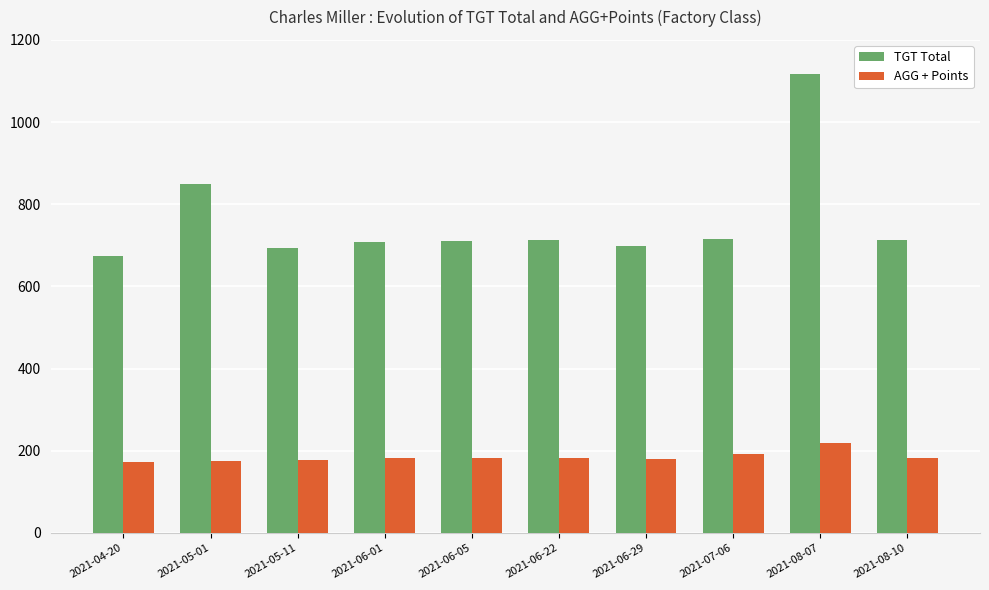

At 2021-06-29, list the series in order from largest to smallest.

TGT Total, AGG + Points